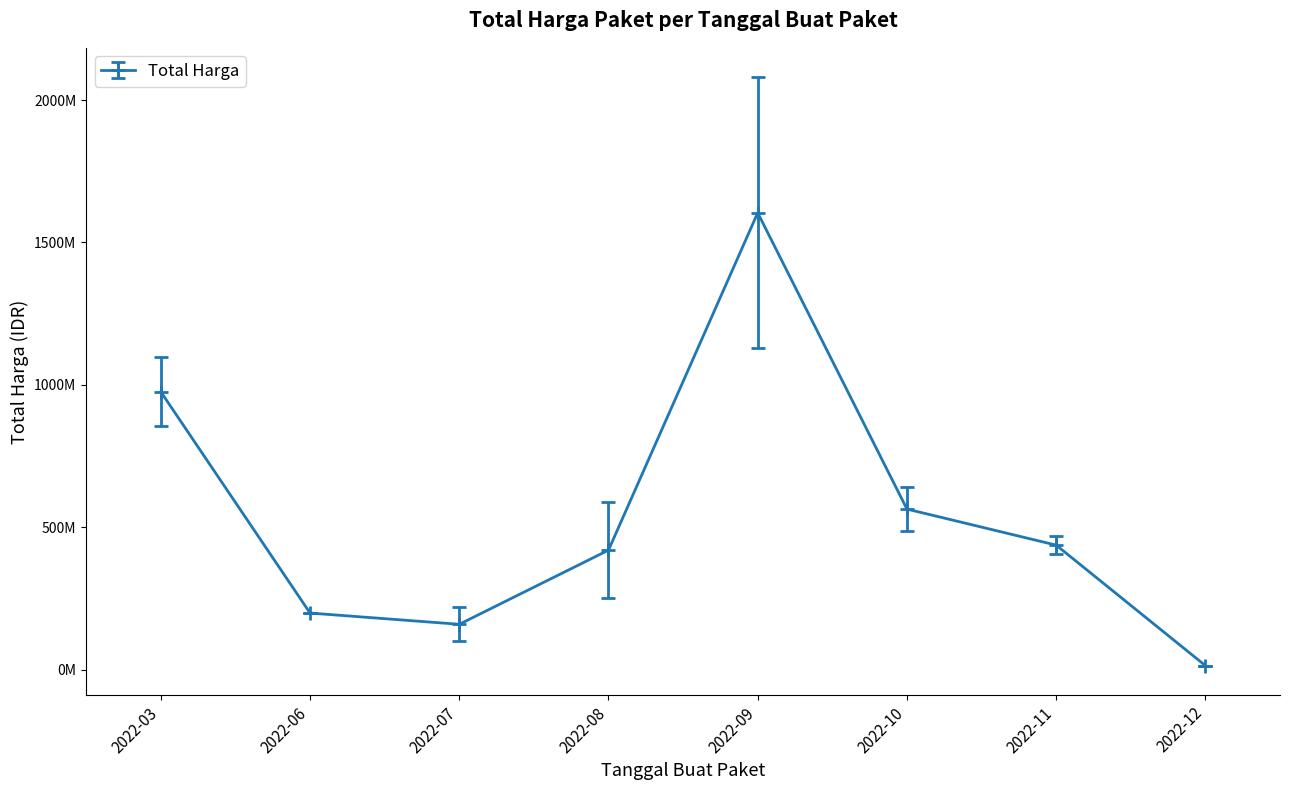

Which category has the lowest value across all series?

2022-12